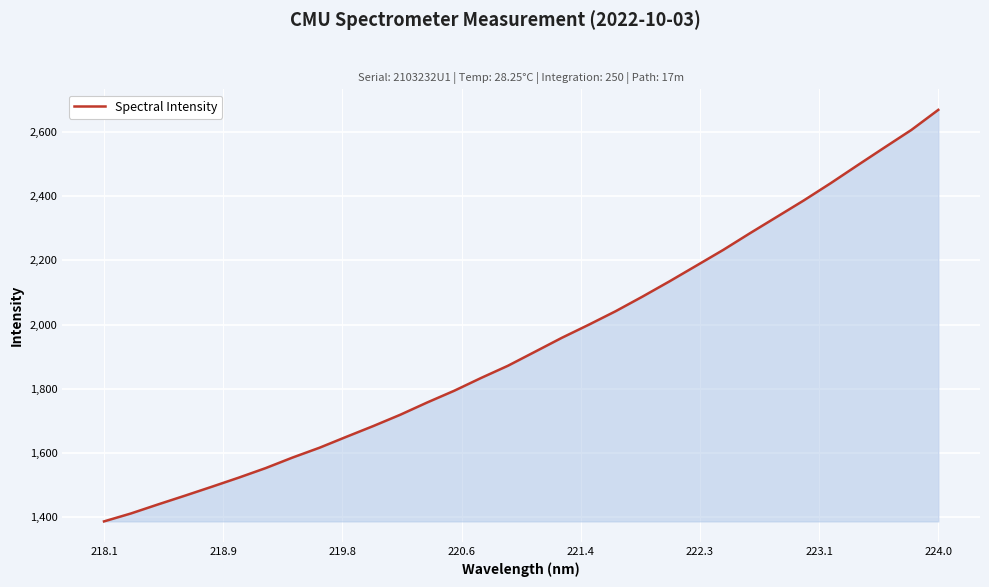

How many lines are shown in the chart?

1